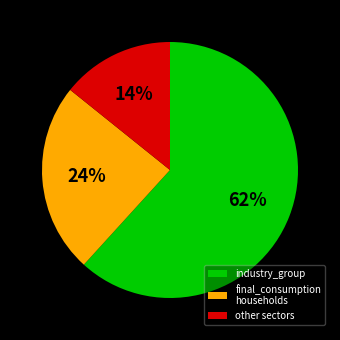

How many slices are in this pie chart?

3